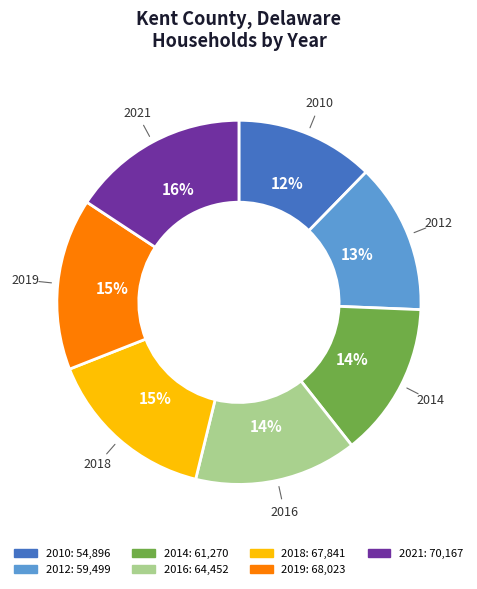

To the nearest percent, what portion does 2012 represent?

13%